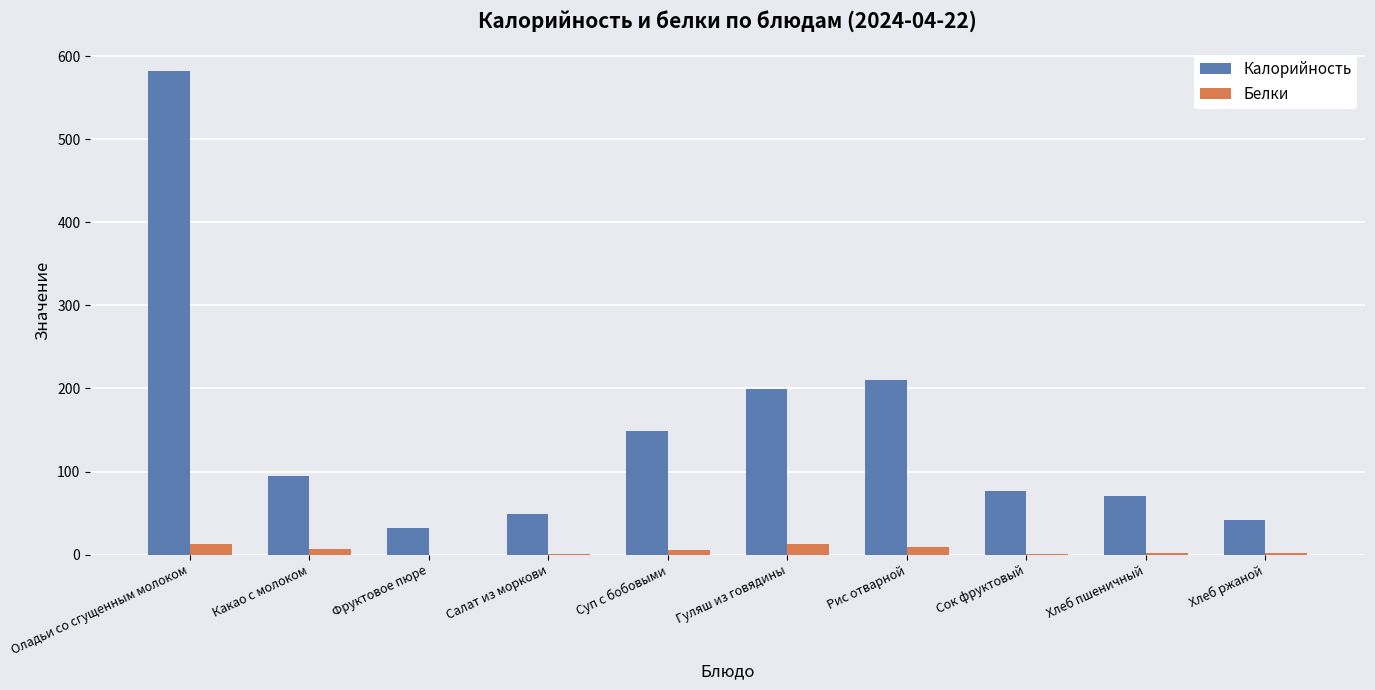

Which series has the largest range (max minus min)?

Калорийность